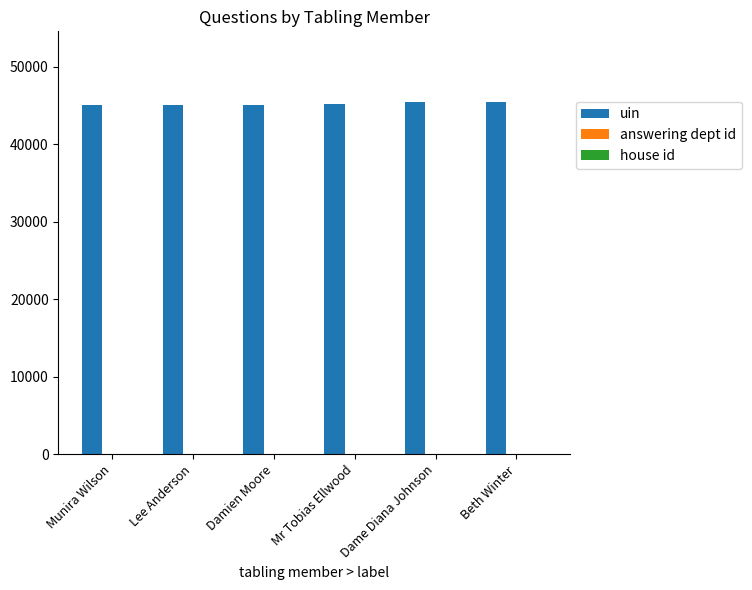

What is the maximum value shown in the chart?

45483